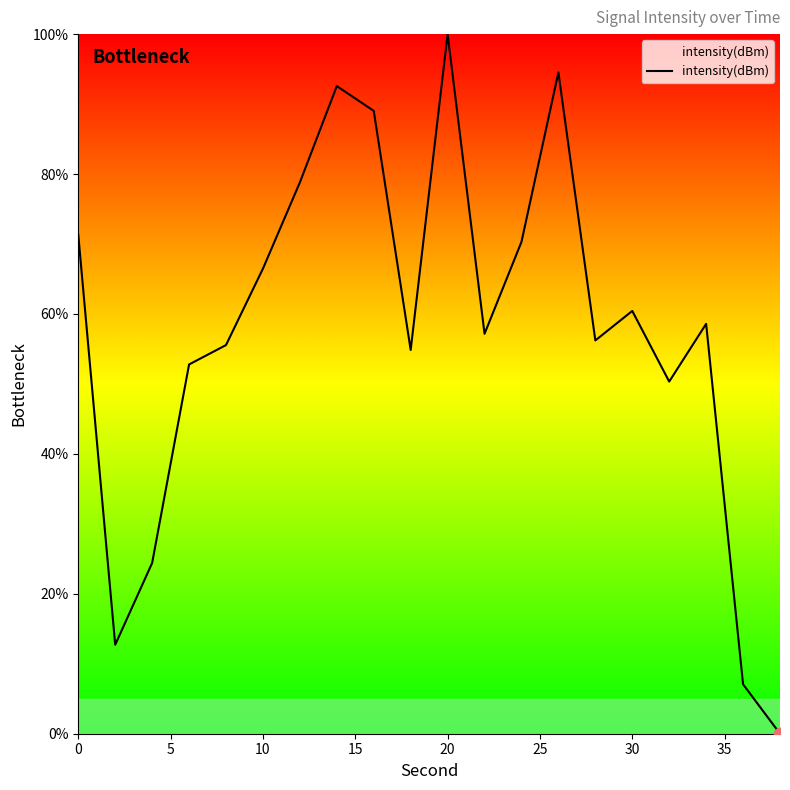

What is the difference between the maximum and minimum values?

100.0